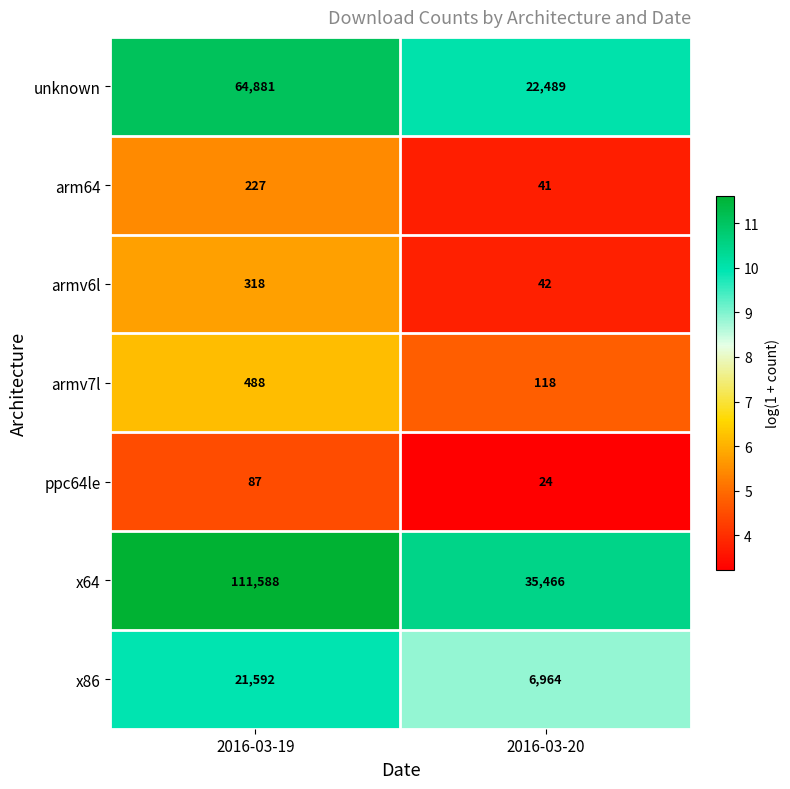

Is it true that arm64 equals 58 at 2016-03-20?

False